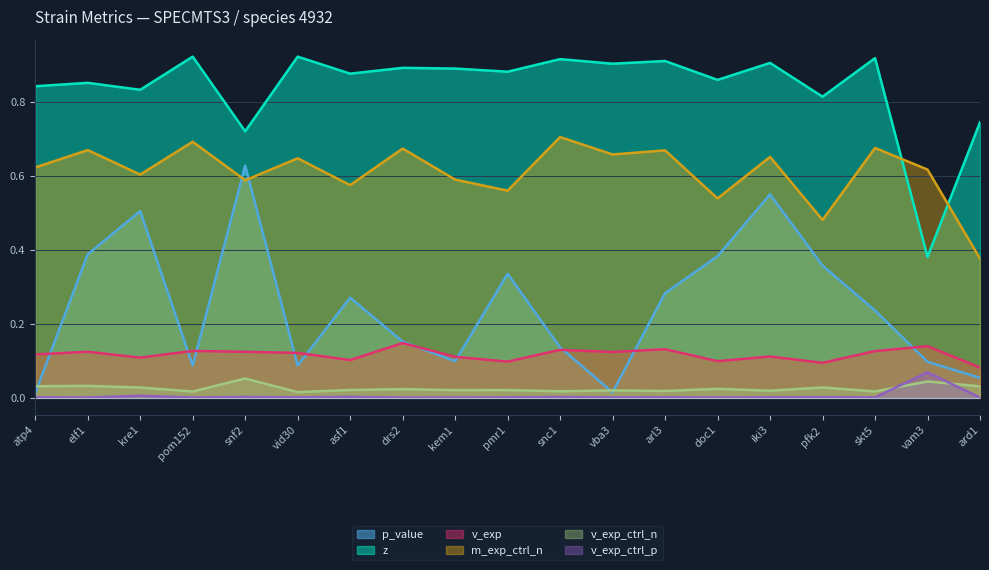

Which series has the largest total across all categories?

z